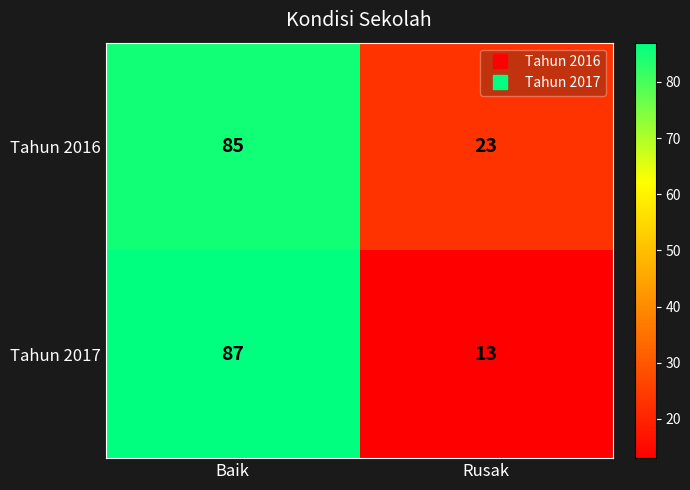

What is the sum of all Tahun 2016 values?

108